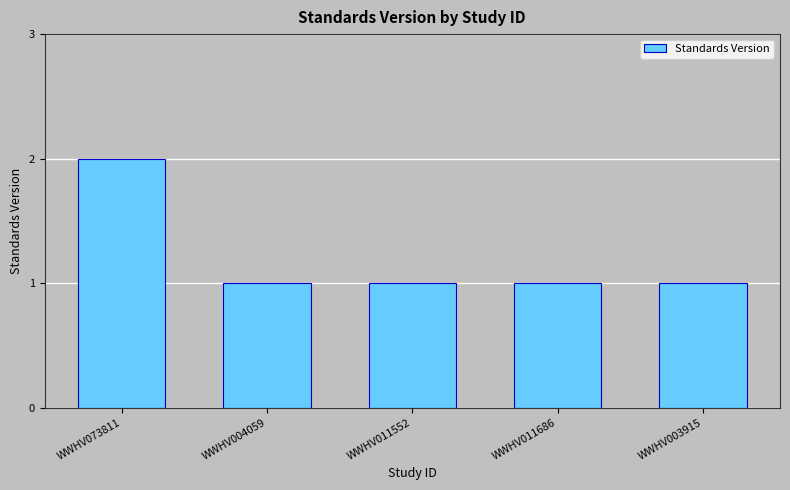

Approximately how many times larger is the value at WWHV011552 compared to WWHV011686?

1.0